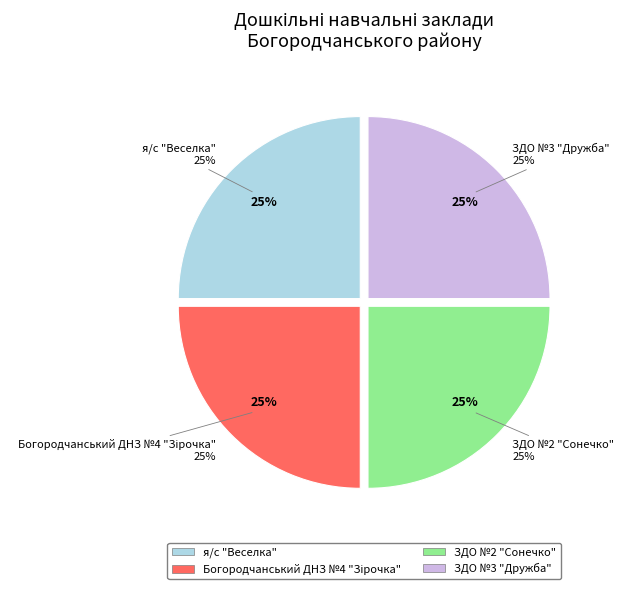

To the nearest percent, what portion does Богородчанський ДНЗ №4 "Зірочка" represent?

25%